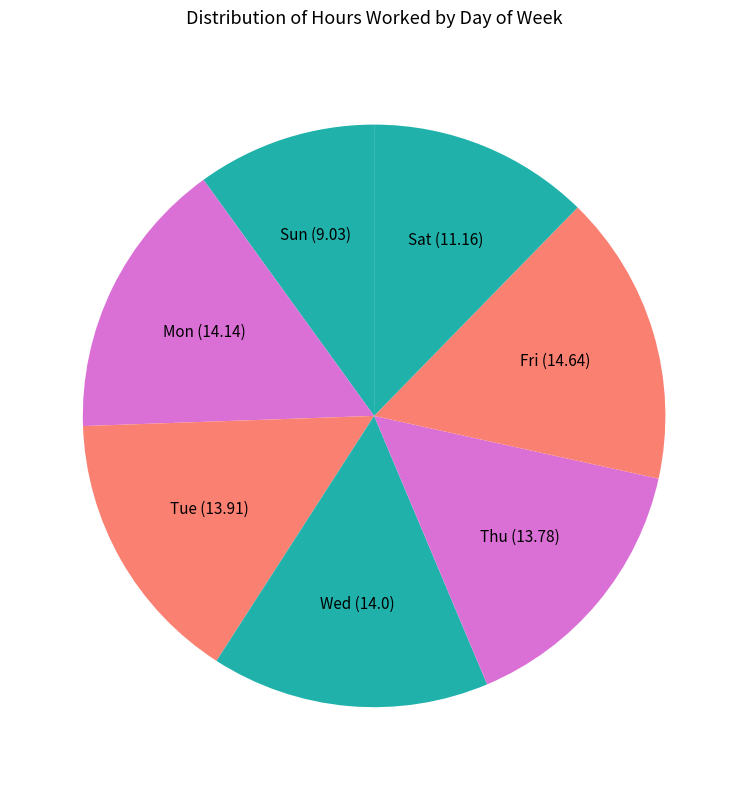

Is Fri (14.64) the majority of the pie?

No